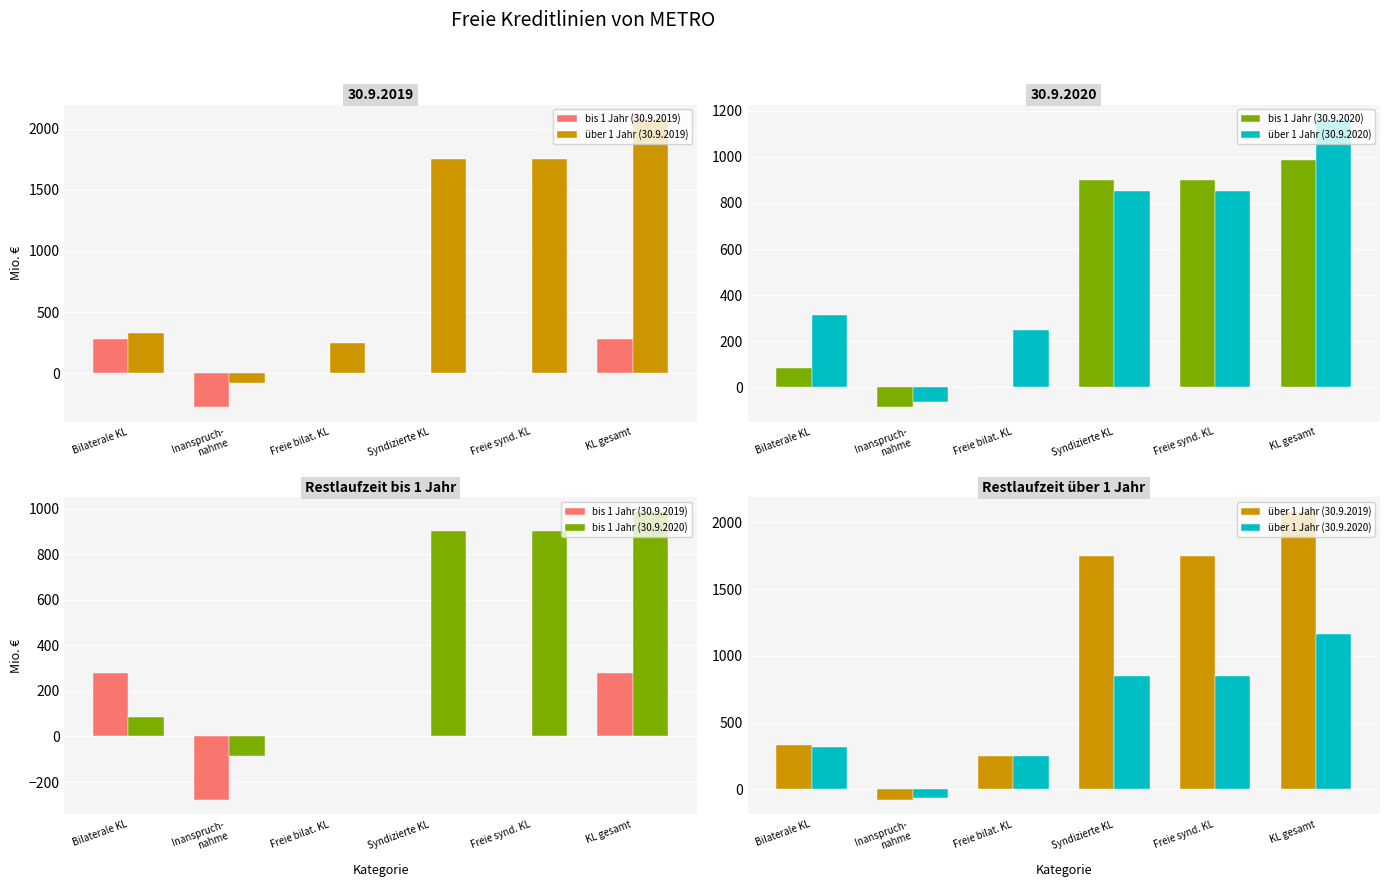

What is the value of the bis 1 Jahr (30.9.2020) bar at the 4th from the left?

900